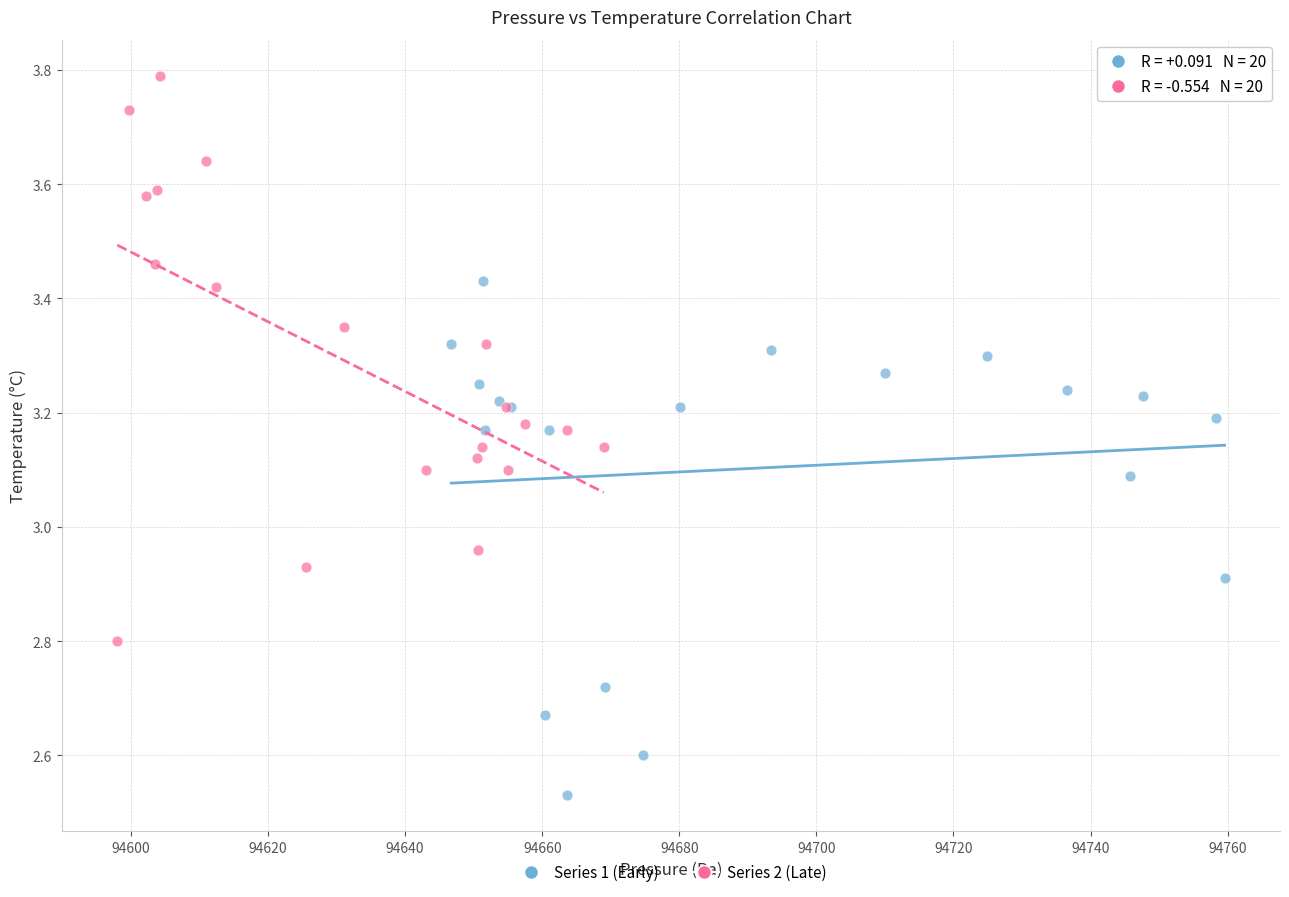

Which series has the widest spread of Y values?

Series 2 (Late)